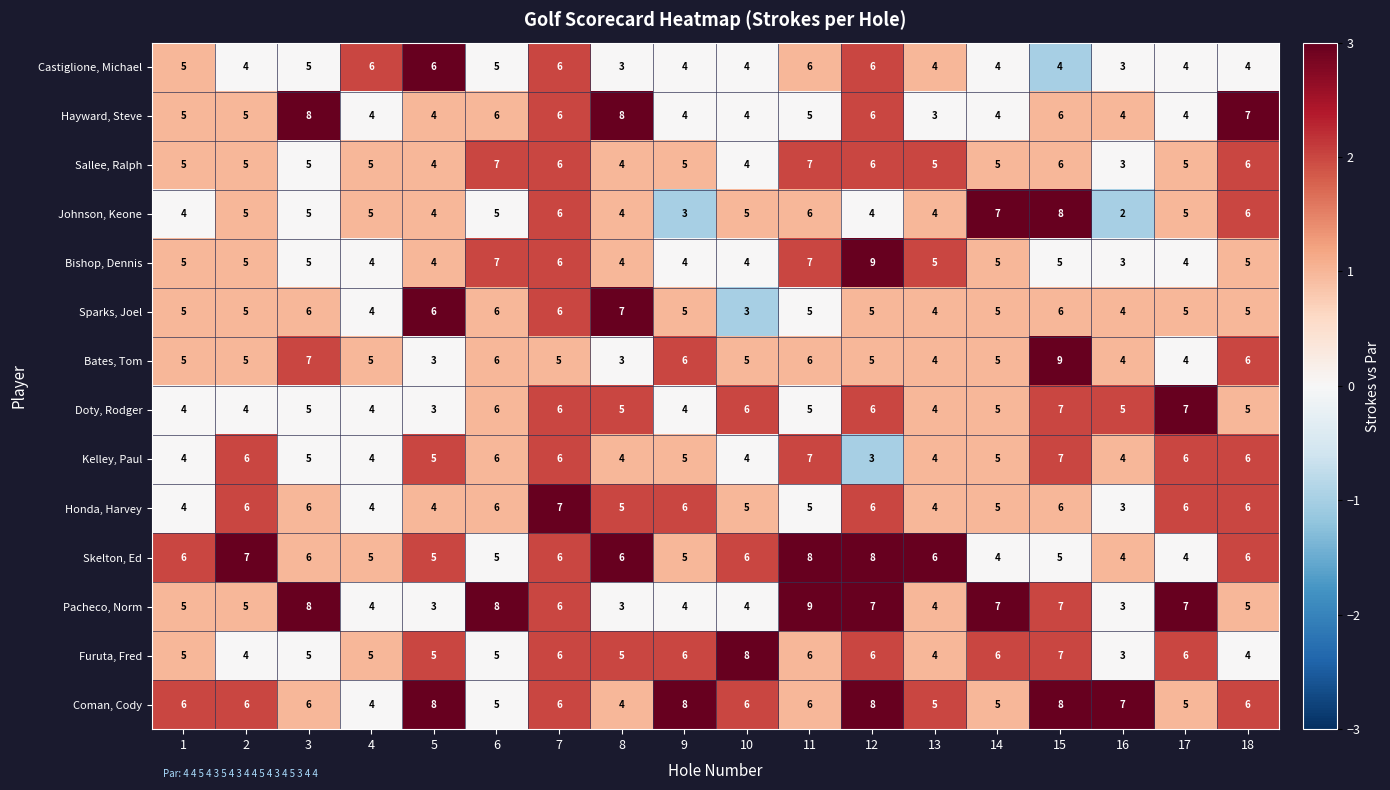

Which series changed the most between 11 and 12?

Kelley, Paul